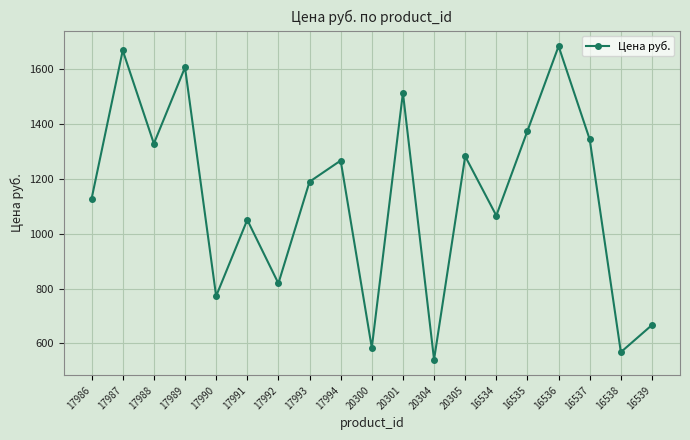

What is the difference between the values at 16537 and 16535?

30.9